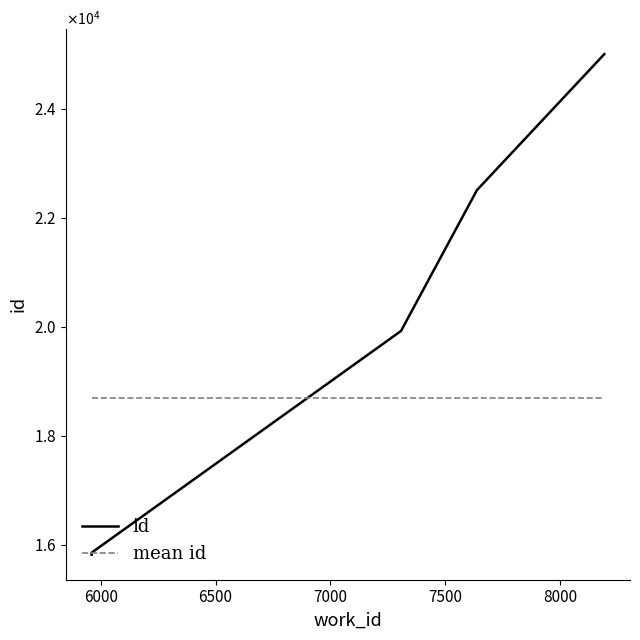

How many categories are shown in the chart?

7